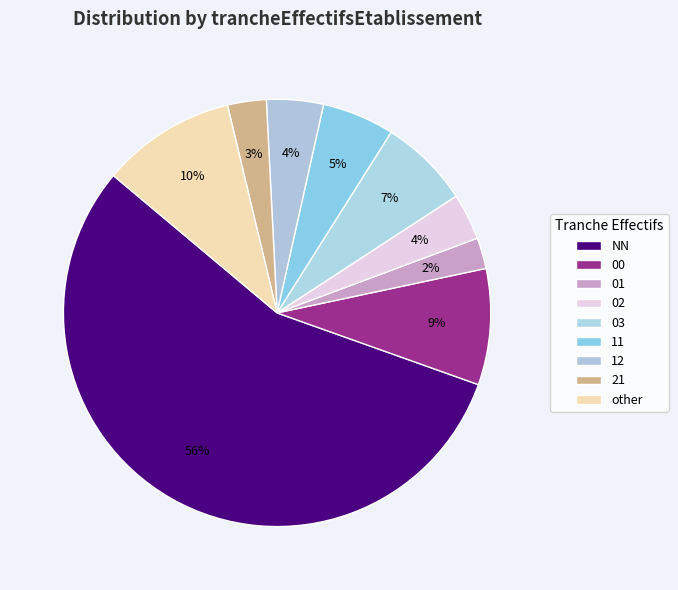

How many slices are in this pie chart?

9